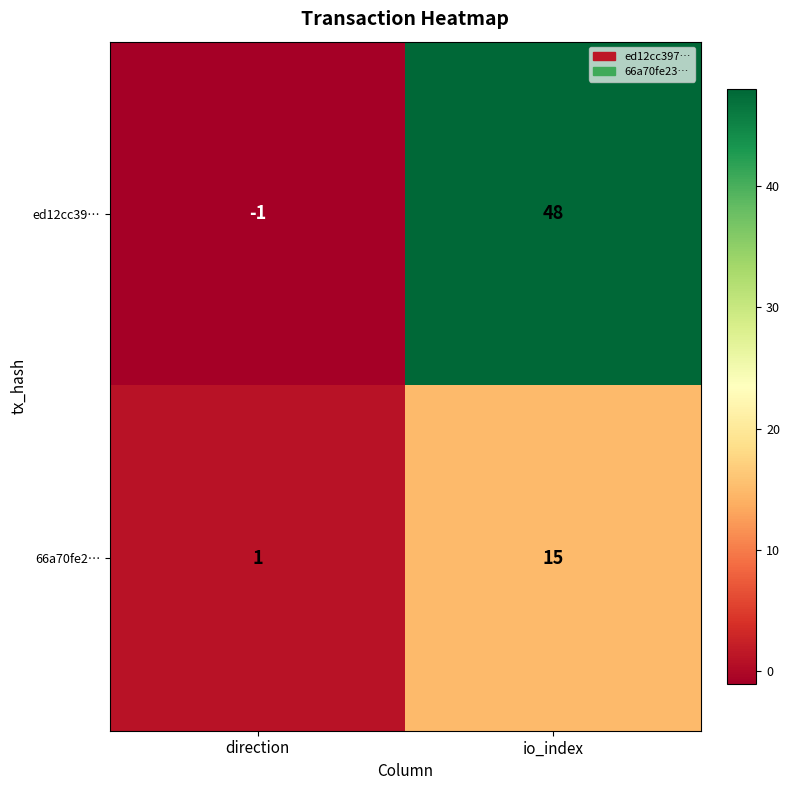

Is it true that ed12cc39… equals 48 at io_index?

True